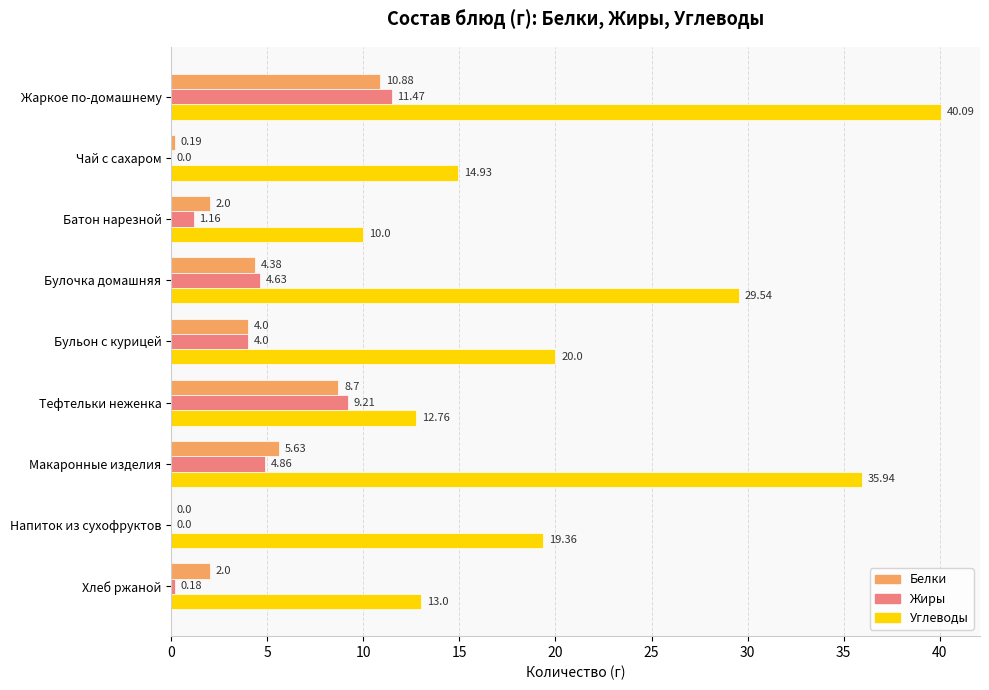

Which category has the highest value in the Белки series?

Жаркое по-домашнему